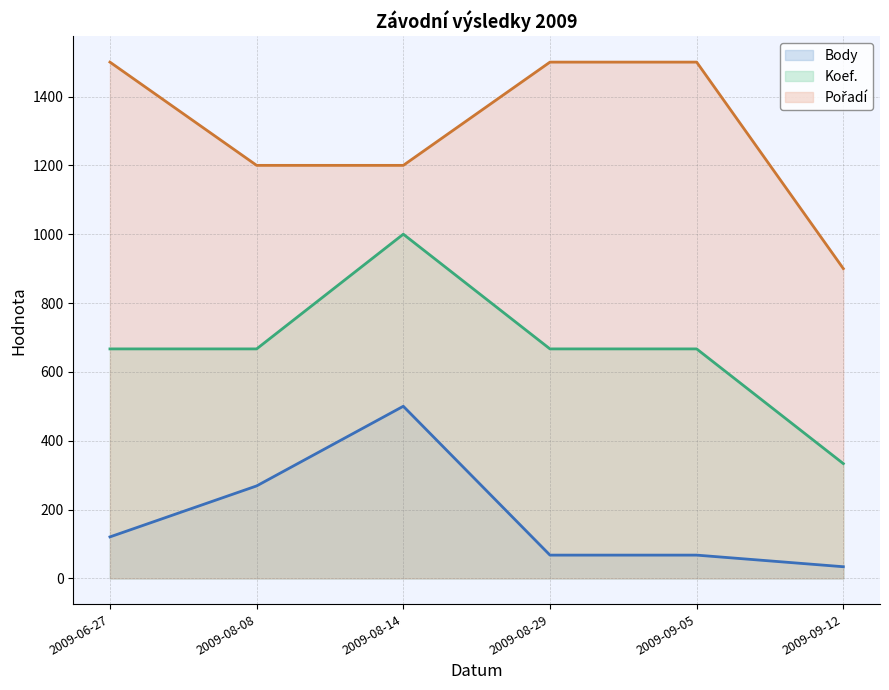

What is the smallest value displayed?

33.7